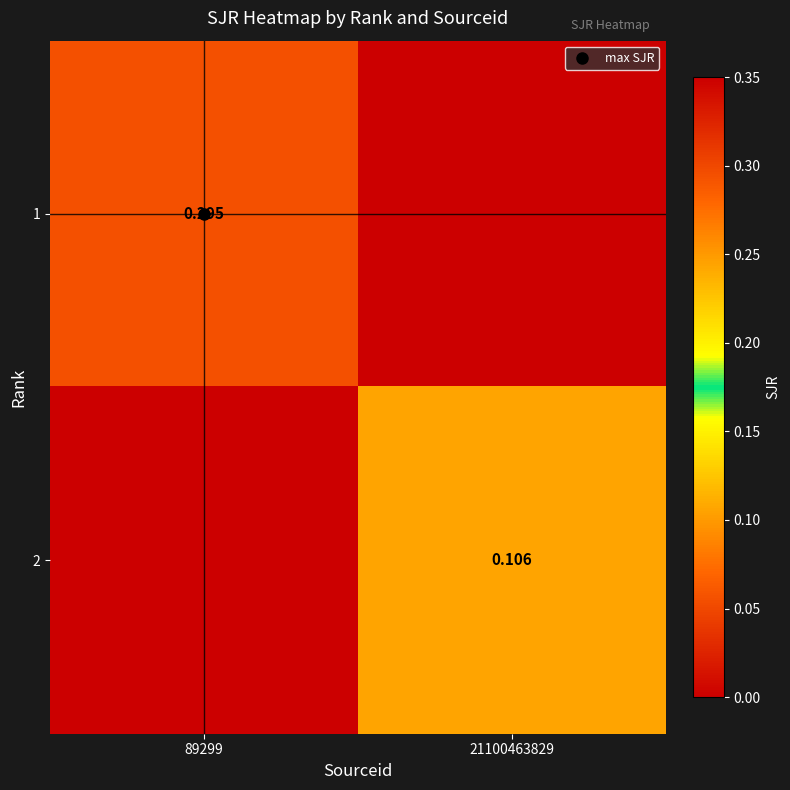

Is it true that 2 equals 0.0 at 89299?

True